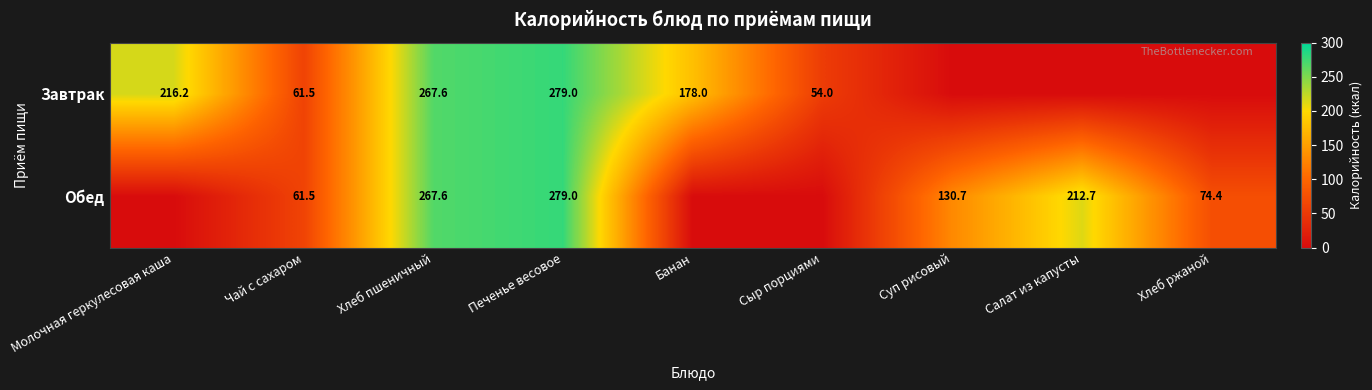

What is the total value across all series at Хлеб пшеничный?

535.2